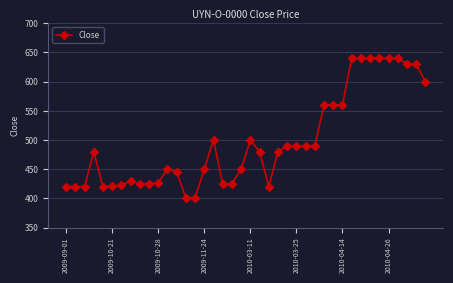

True or false: there are more than 0 points higher than both neighbors.

True